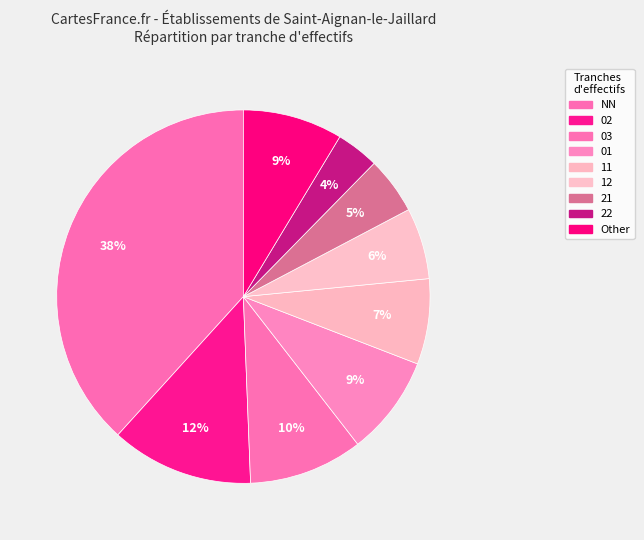

Approximately how many times larger is the value at NN compared to 02?

3.1